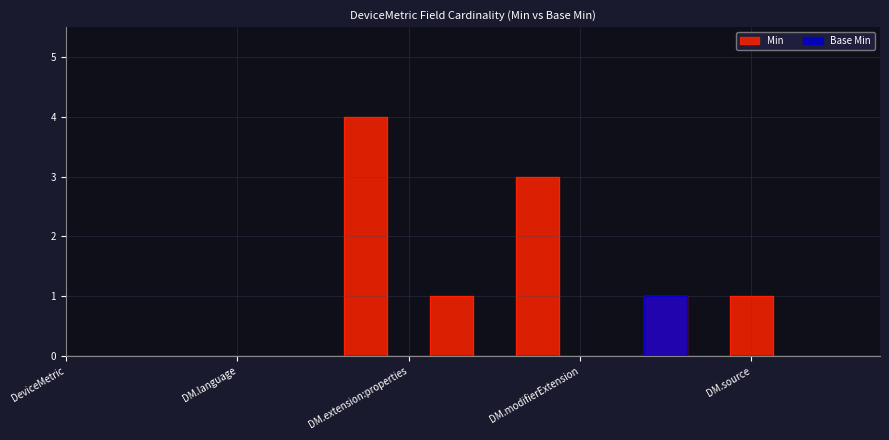

Which series has the largest total across all categories?

Min